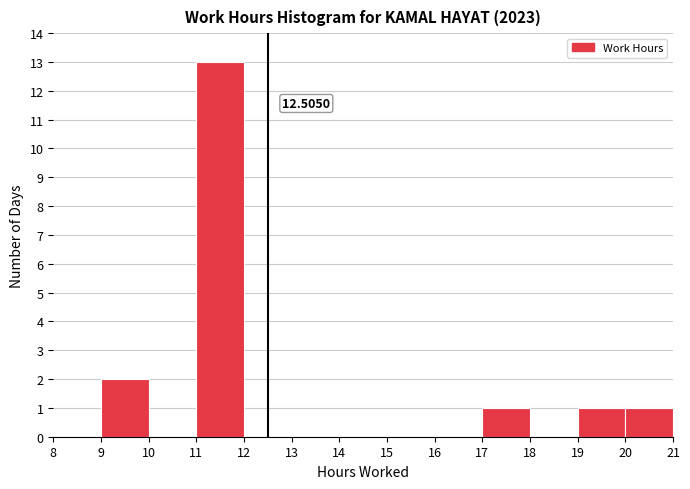

Over which range of the x-axis is the bar tallest?

11 to 12